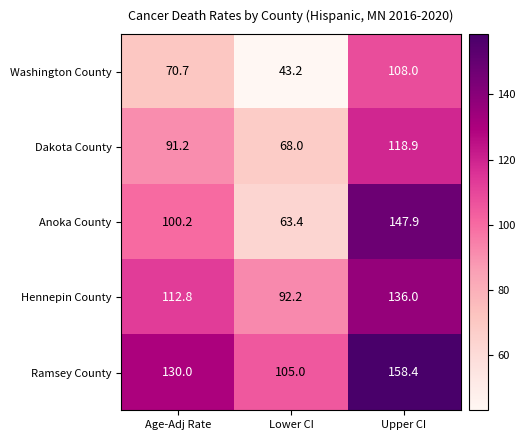

Which category has the lowest value across all series?

Lower CI